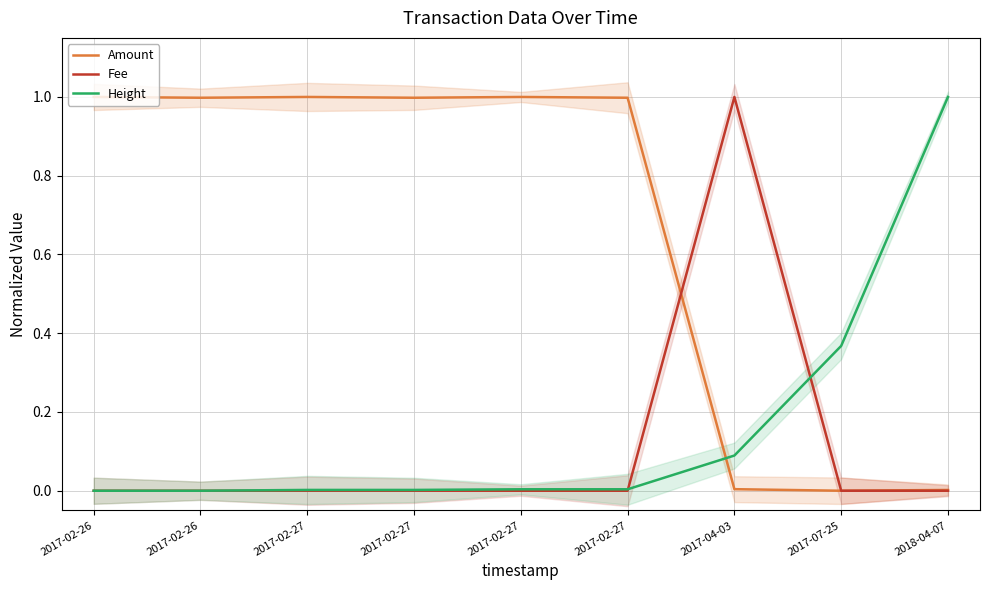

At which label does Height reach its minimum?

2017-02-26